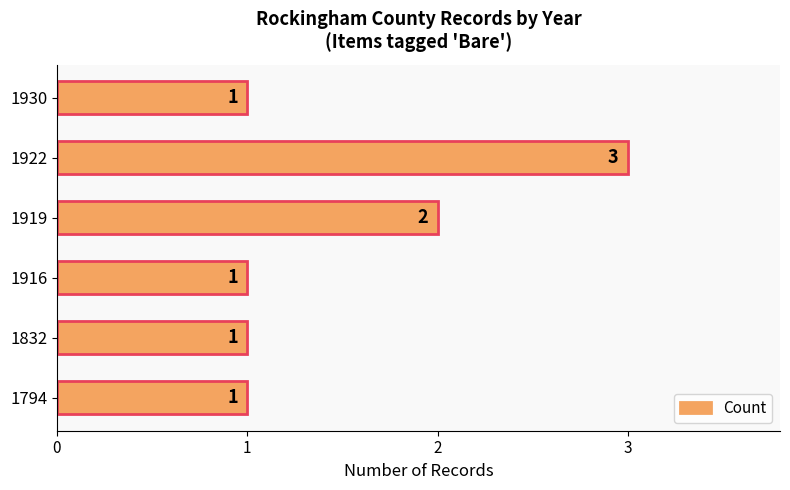

Count the number of values greater than 1.

2